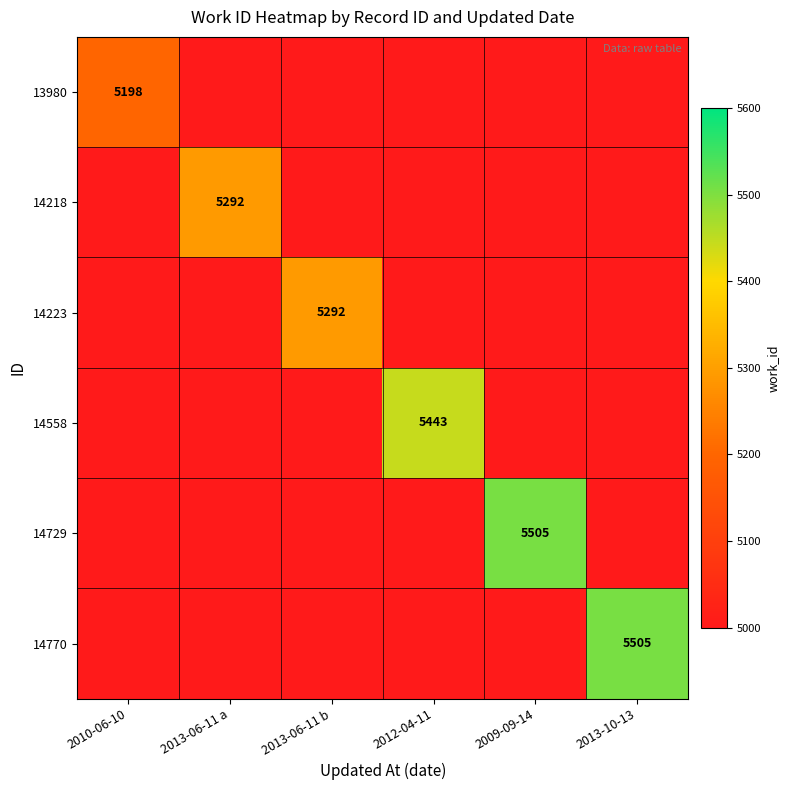

What is the maximum value shown in the chart?

5505.0